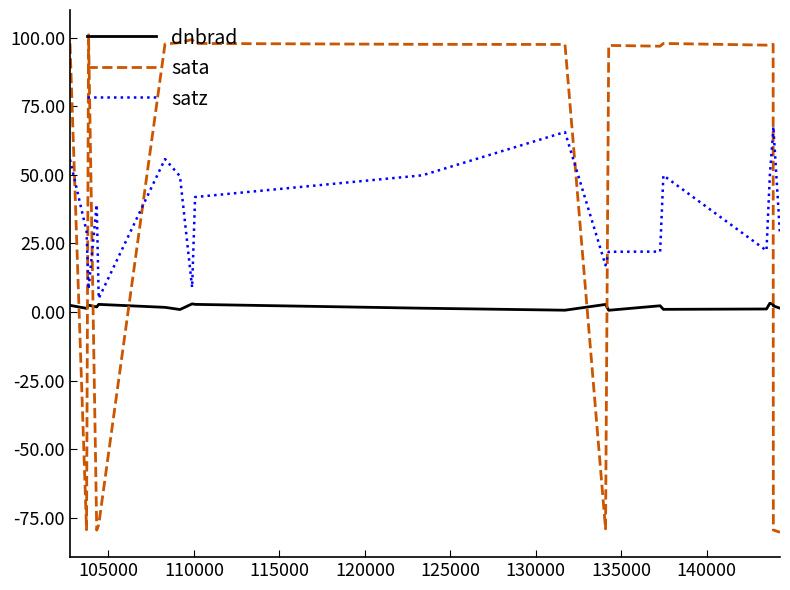

True or false: dnbrad and satz intersect in this chart.

False